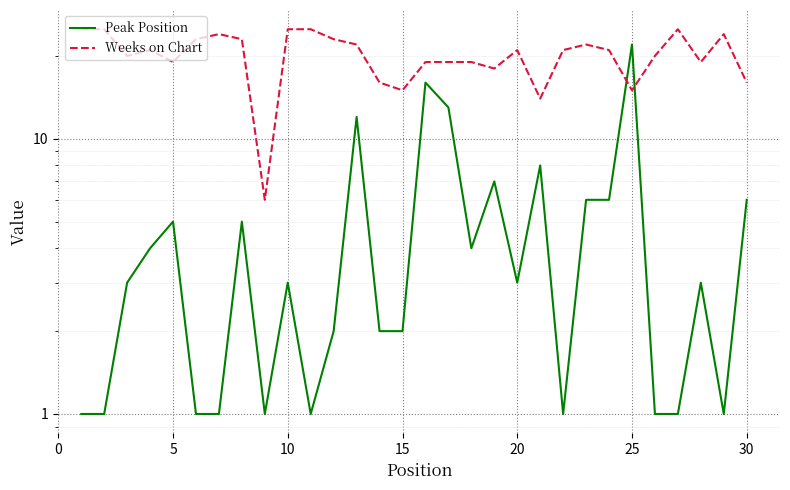

How many lines are shown in the chart?

2